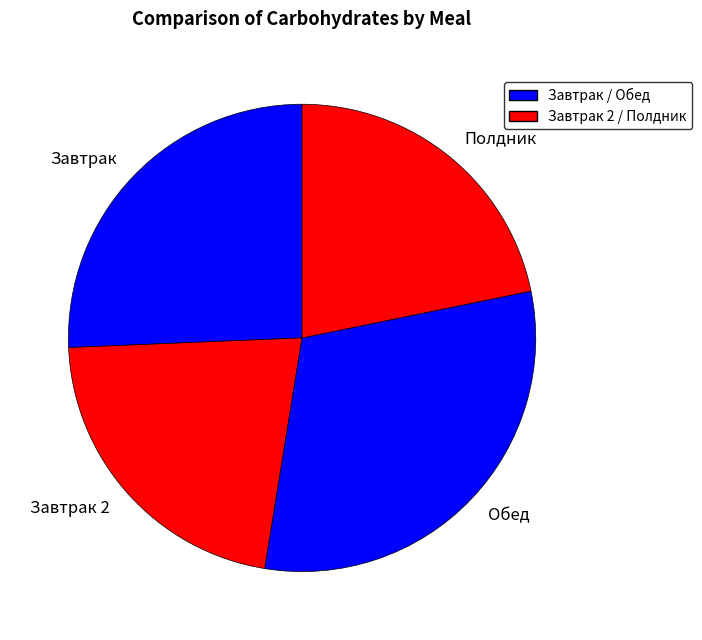

Does Полдник account for over 50% of the chart?

No